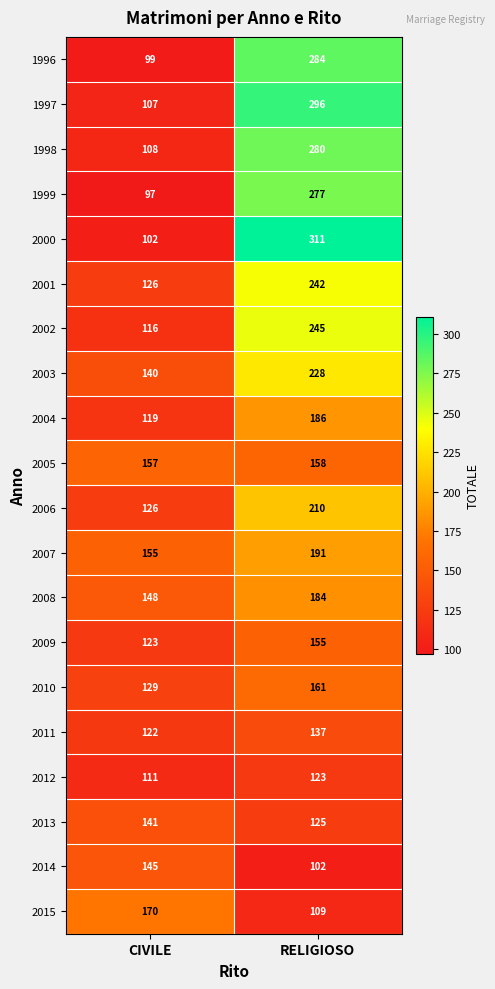

Which series has the largest range (max minus min)?

2000